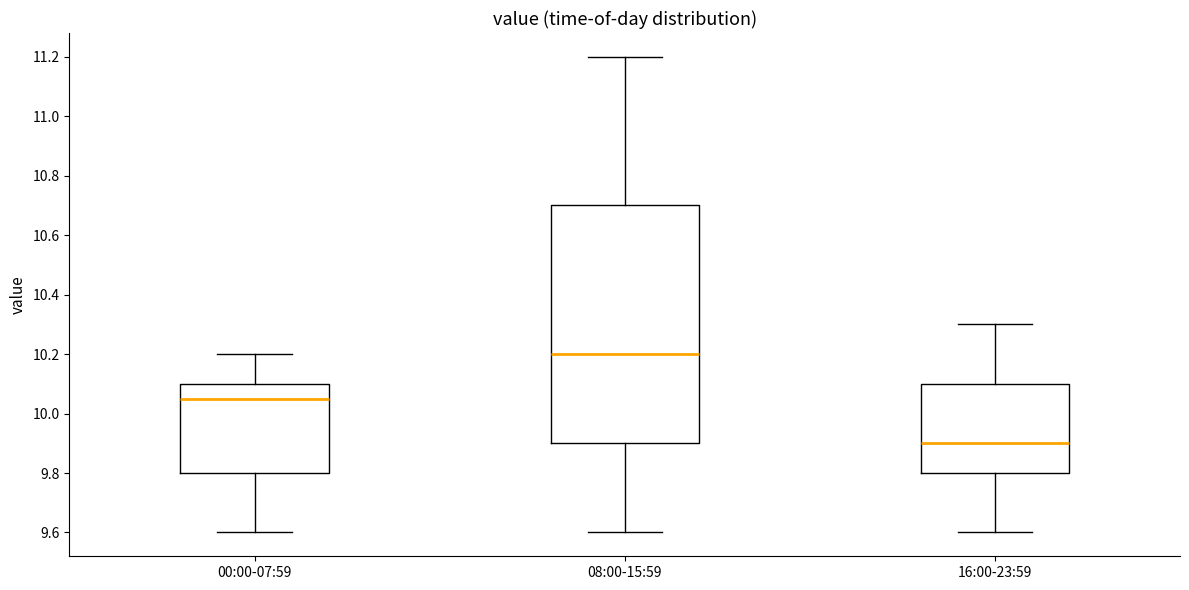

Reading left to right, transcribe this box plot: for each box, give where its median line is, the range the box spans, and where its two whiskers end, as read against the y-axis. The values are not printed on the chart, so give them approximately, as read against the axis.

00:00-07:59: median 10.06, box 9.80 to 10.10, whiskers 9.60 to 10.20
08:00-15:59: median 10.20, box 9.90 to 10.70, whiskers 9.60 to 11.20
16:00-23:59: median 9.90, box 9.80 to 10.10, whiskers 9.60 to 10.30